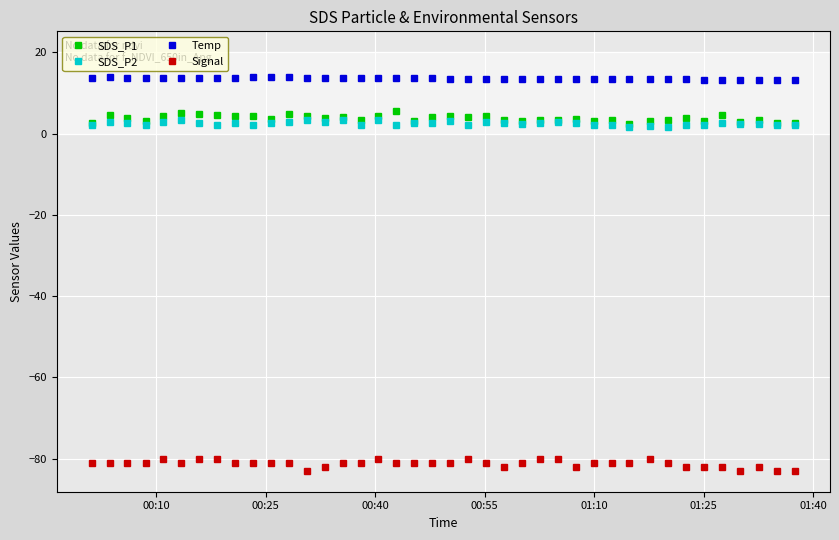

True or false: Signal has more than 1 points higher than both neighbors.

True